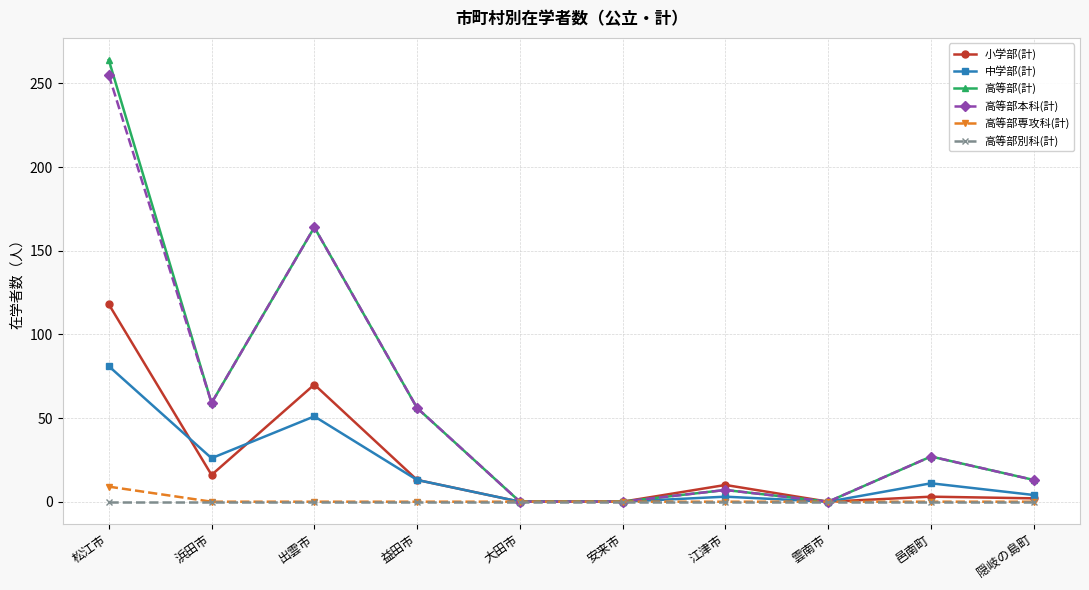

What is the spread (max minus min) of values at 浜田市?

59